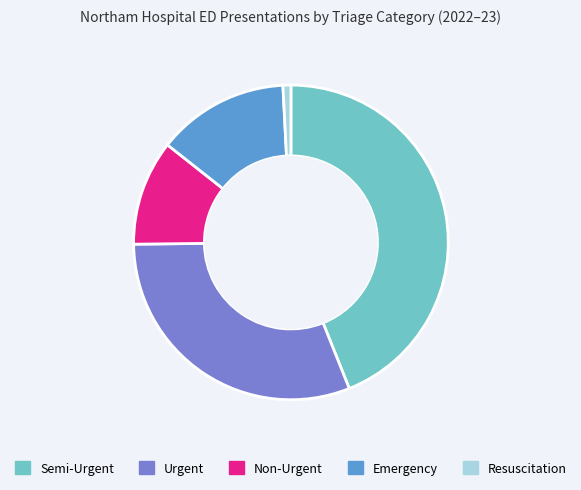

Between Semi-Urgent and Resuscitation, which is larger?

Semi-Urgent